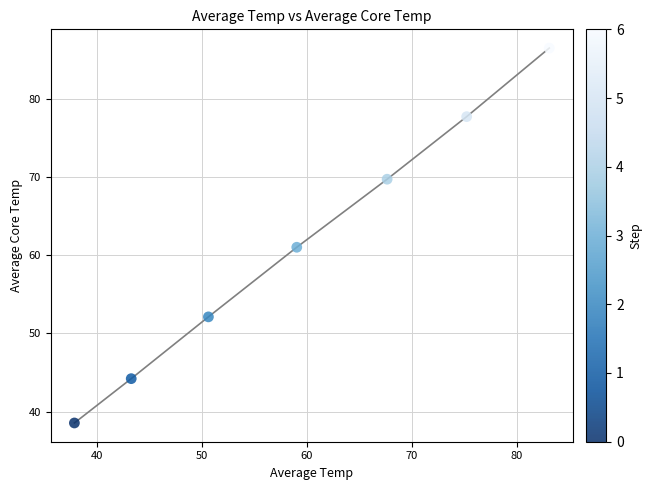

What is the average X value?

59.5